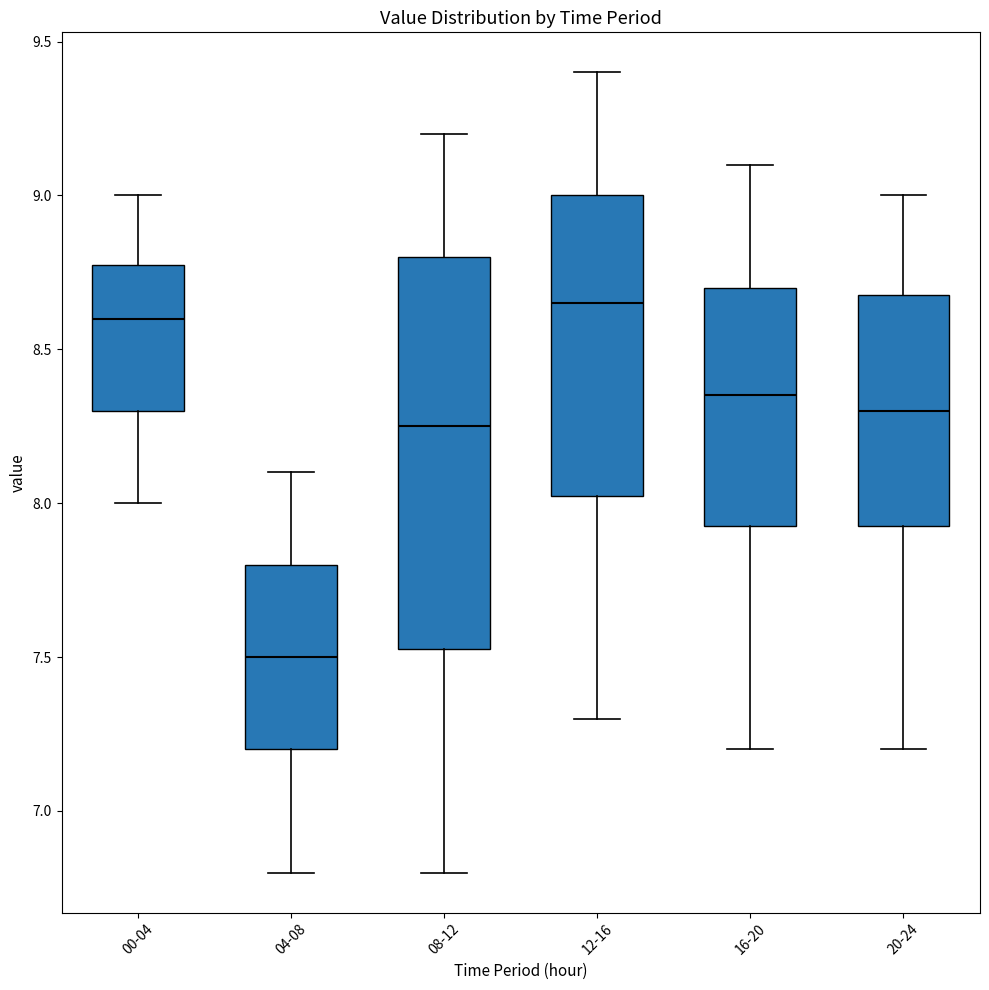

Where is the upper edge of the box for 00-04 on the y-axis? The values are not printed on the chart, so give them approximately, as read against the axis.

8.80